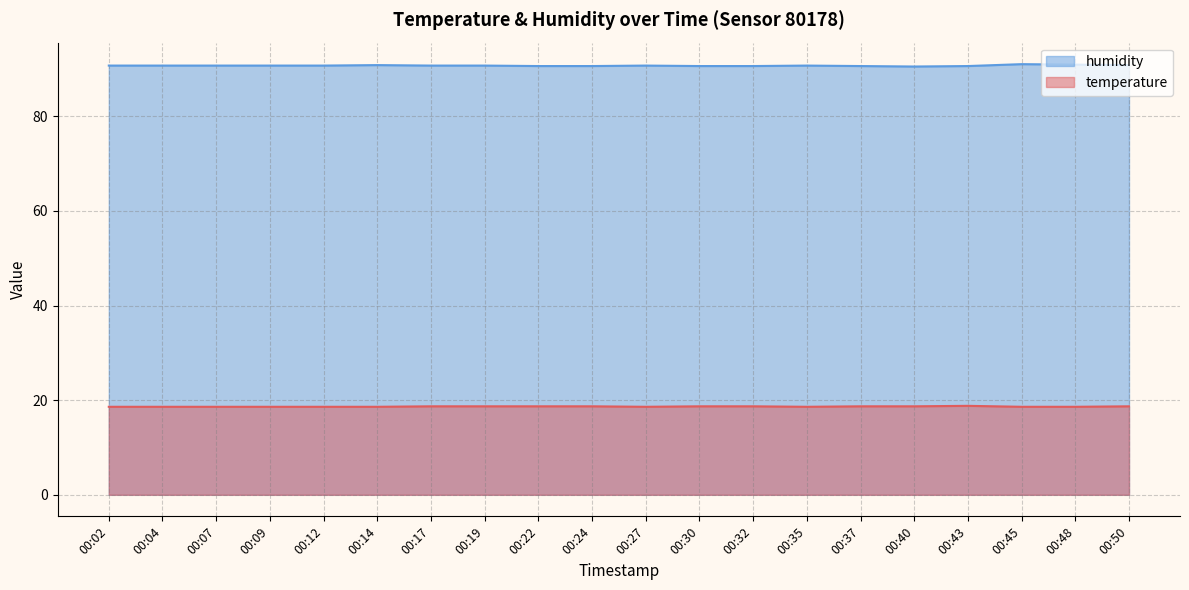

At 00:35, list the series in order from largest to smallest.

humidity, temperature